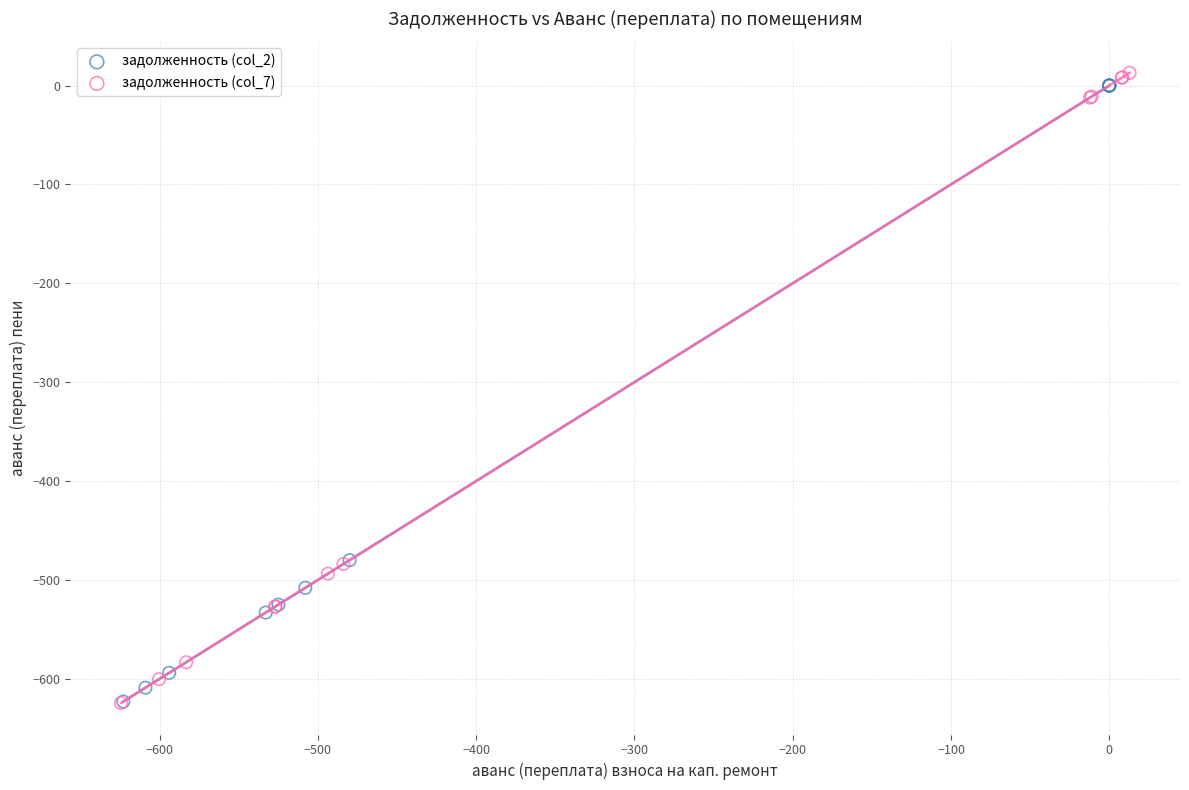

Which series contains the highest Y value?

задолженность (col_7)